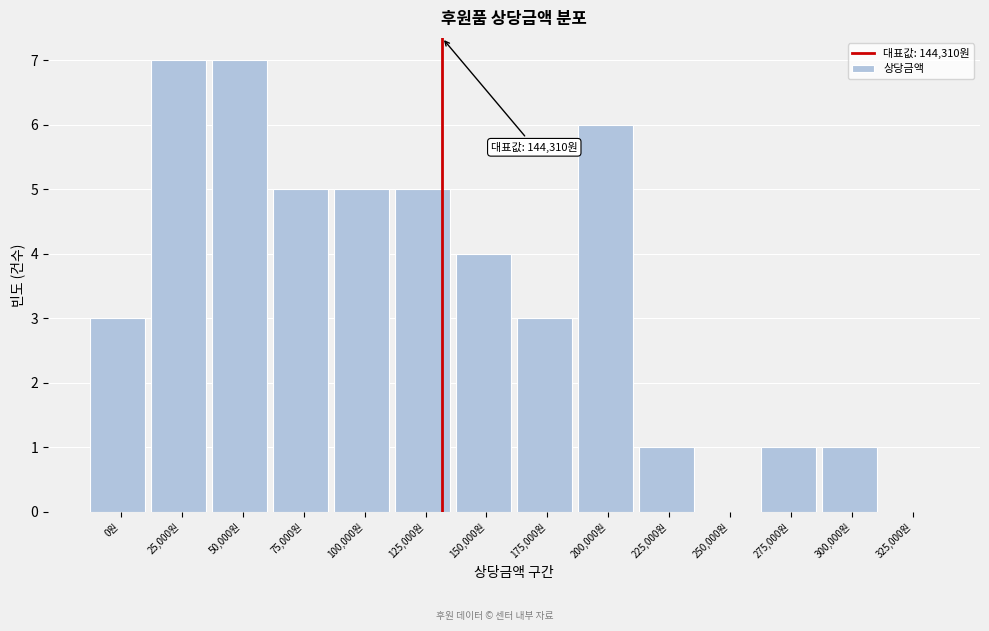

Reading left to right, extract all data points from this chart.

0원=3	25,000원=7	50,000원=7	75,000원=5	100,000원=5	125,000원=5	150,000원=4	175,000원=3	200,000원=6	225,000원=1	250,000원=0	275,000원=1	300,000원=1	325,000원=0